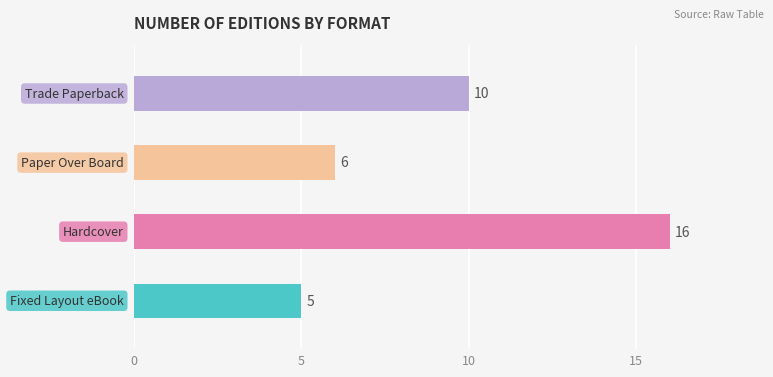

Rank the categories by value from lowest to highest.

Fixed Layout eBook, Paper Over Board, Trade Paperback, Hardcover